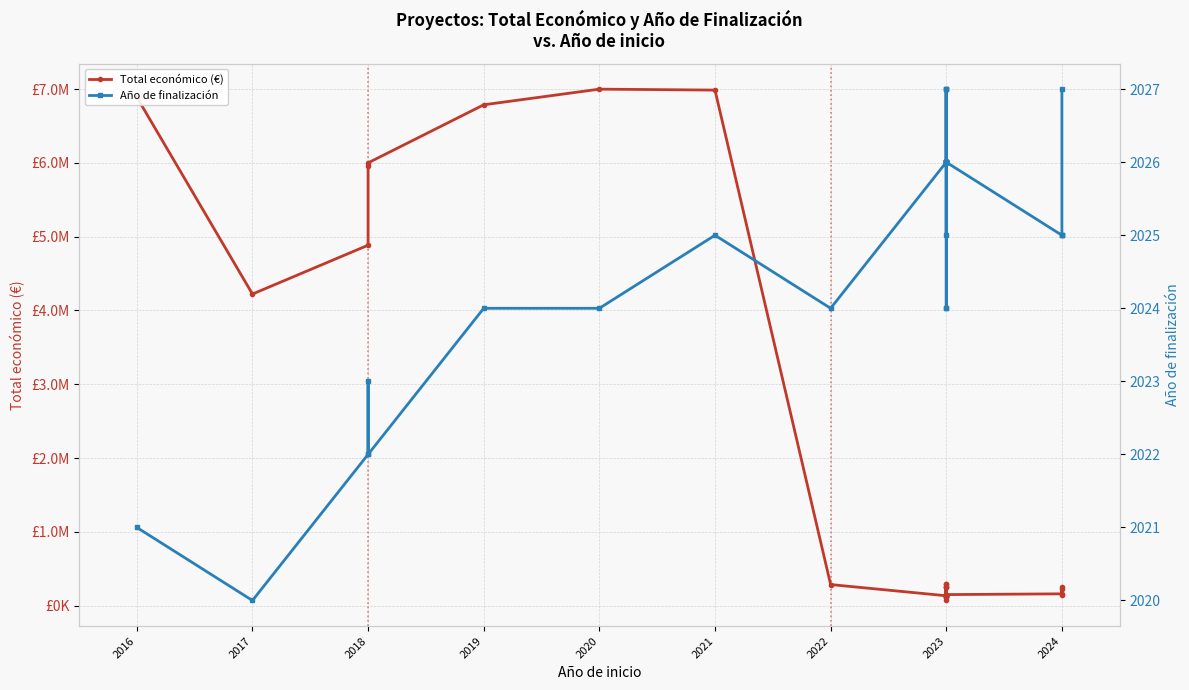

What are all the series names shown in the legend?

Total económico (€), Año de finalización